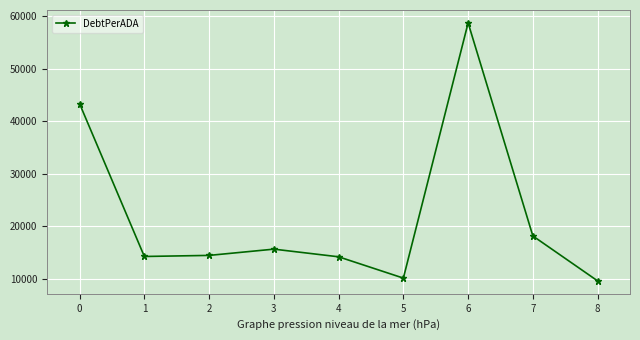

How many values are below 14436?

4